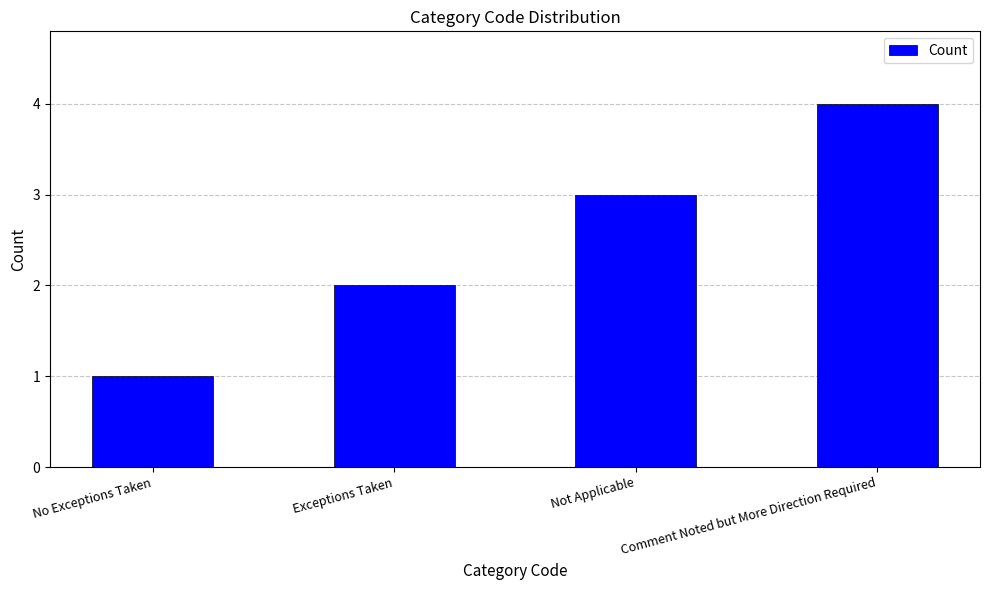

List the labels in order of value, largest first.

Comment Noted but More Direction Required, Not Applicable, Exceptions Taken, No Exceptions Taken